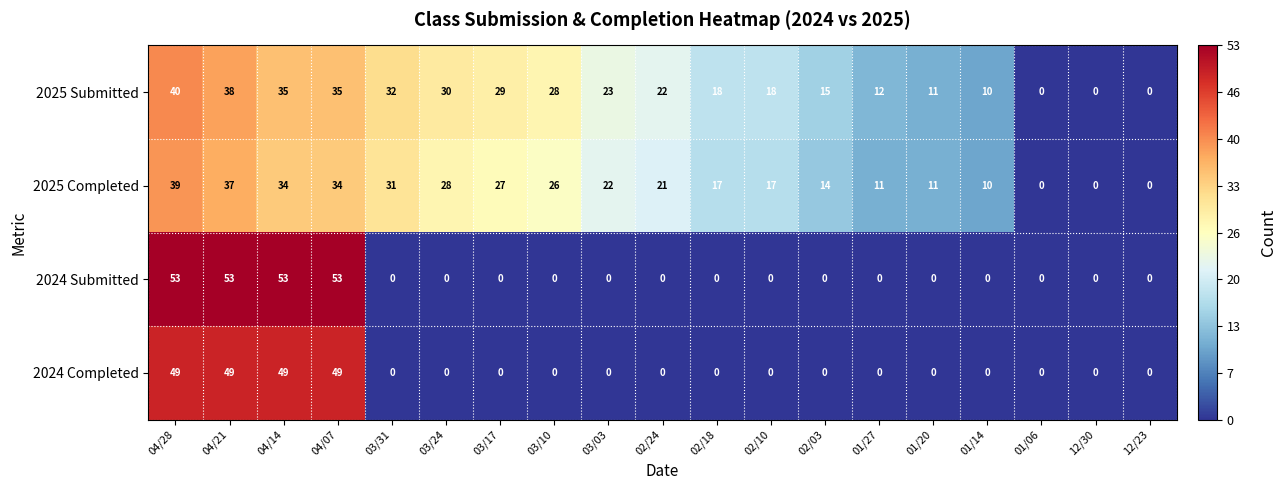

What is the total value across all series at 01/20?

22